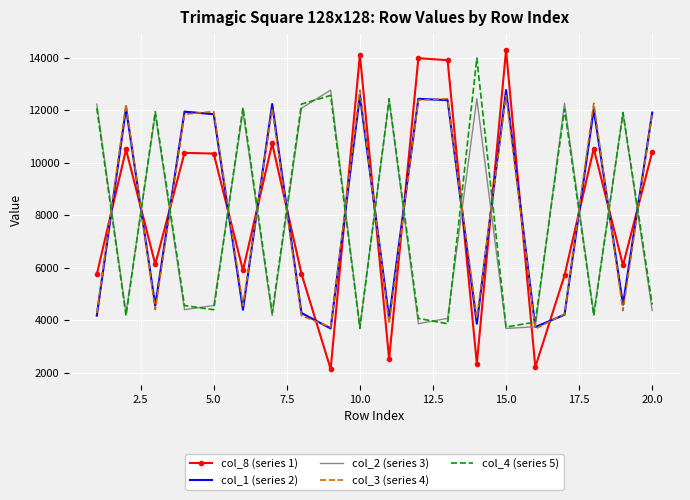

How many times do col_1 (series 2) and col_4 (series 5) cross each other?

15